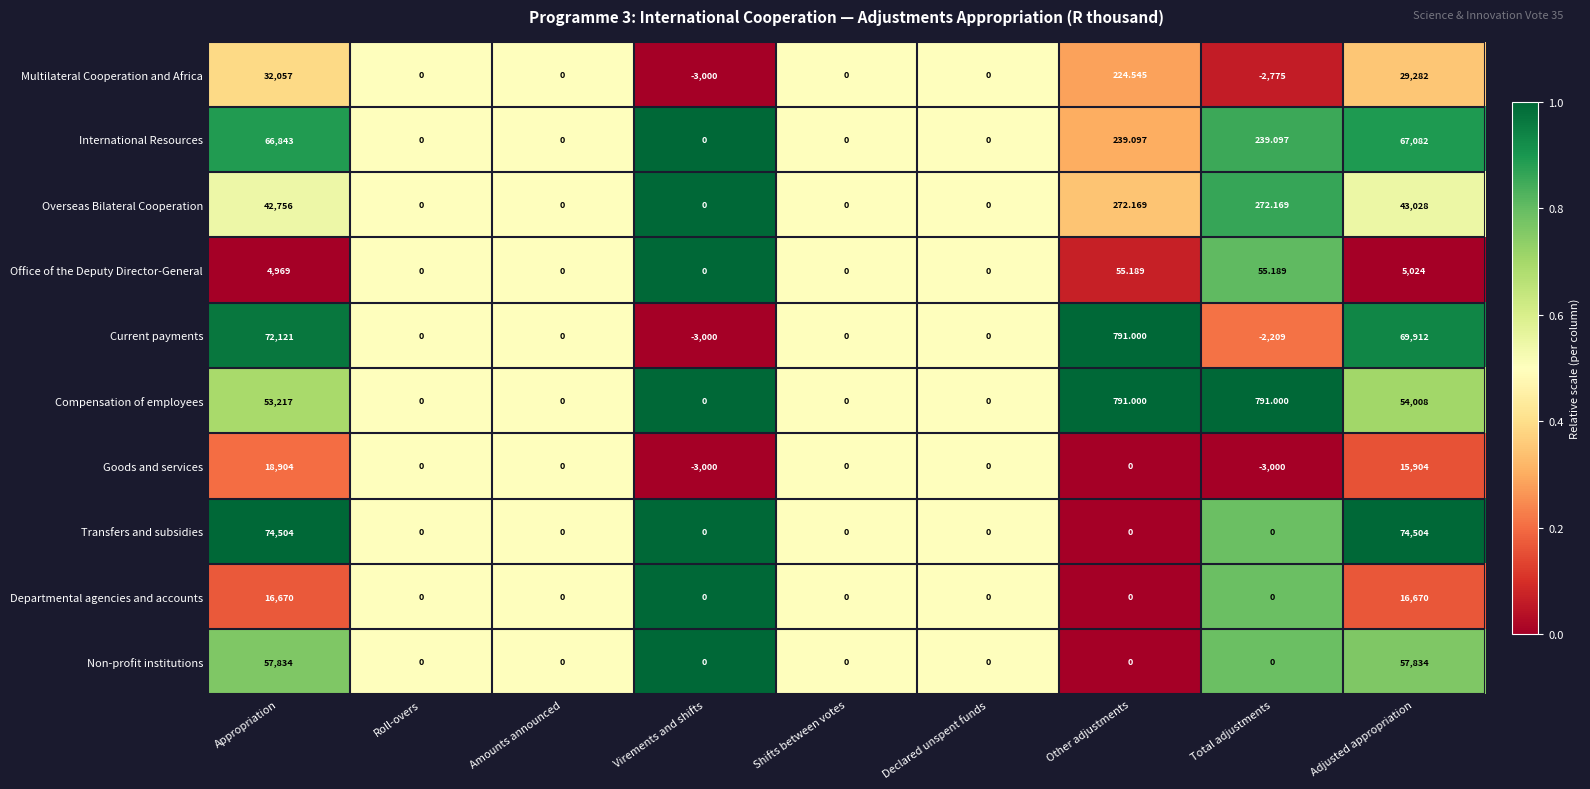

Which series has the largest range (max minus min)?

Current payments